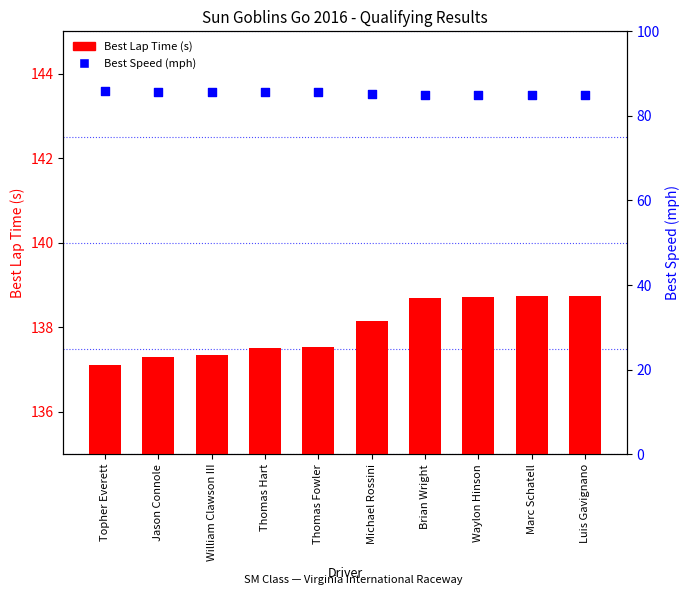

Which series contains the lowest Y value?

Best Speed (mph)